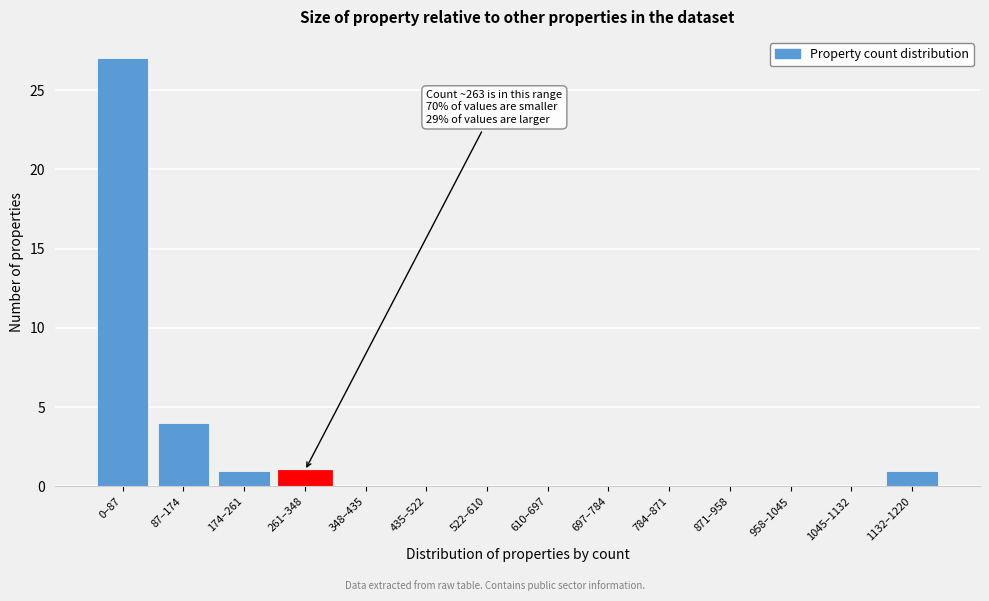

Reading right to left, what are all the values shown in this chart?

1132–1220=1	1045–1132=0	958–1045=0	871–958=0	784–871=0	697–784=0	610–697=0	522–610=0	435–522=0	348–435=0	261–348=1	174–261=1	87–174=4	0–87=27